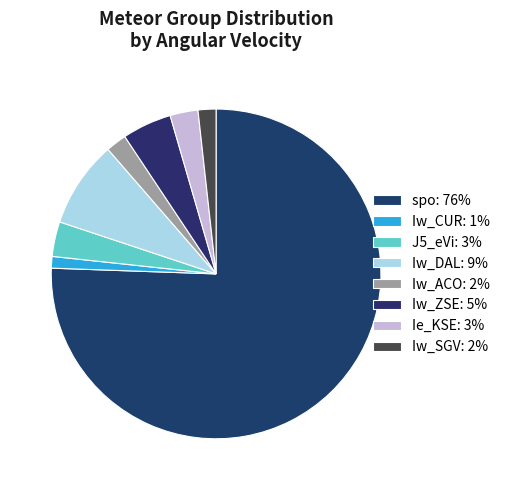

Approximately how many times larger is the value at Iw_DAL compared to Iw_SGV?

4.9